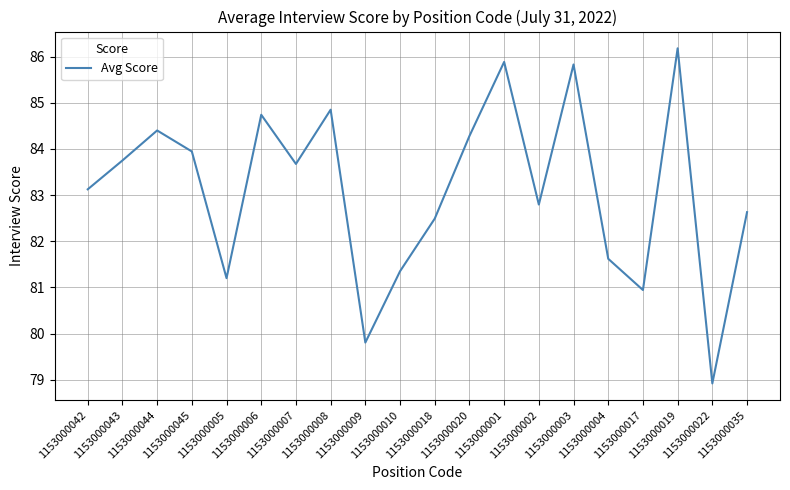

What is the minimum value shown in the chart?

78.9